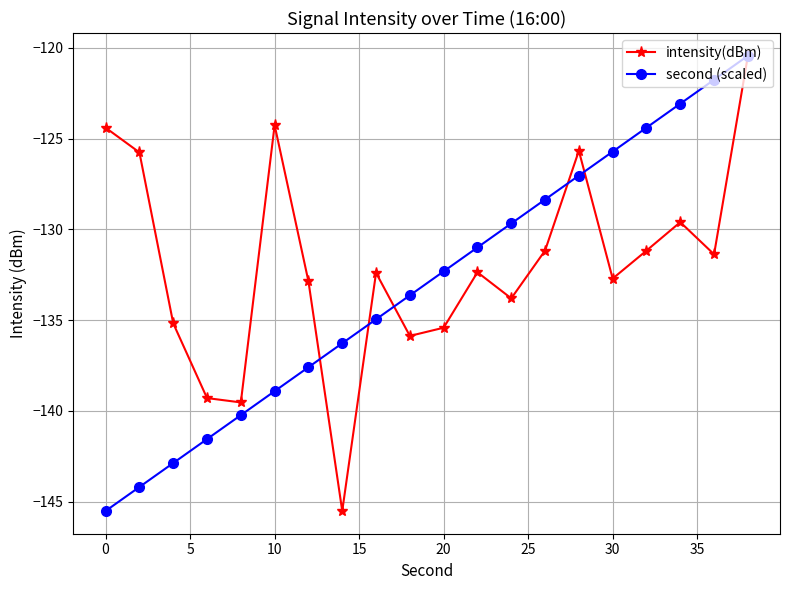

What is the greatest value displayed?

-120.4